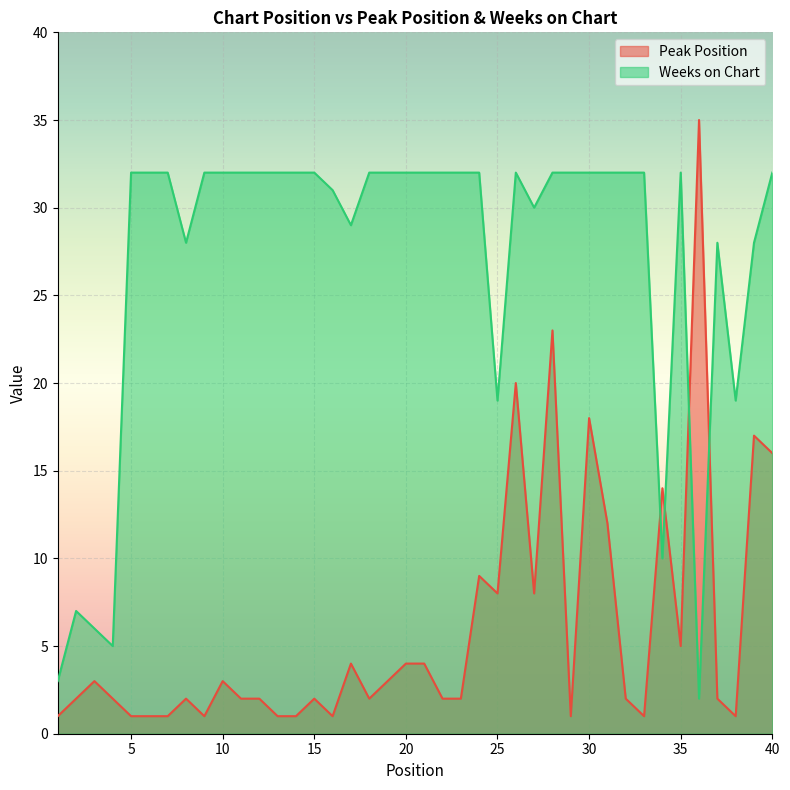

Rank the series by their average value, from lowest to highest.

Peak Position, Weeks on Chart